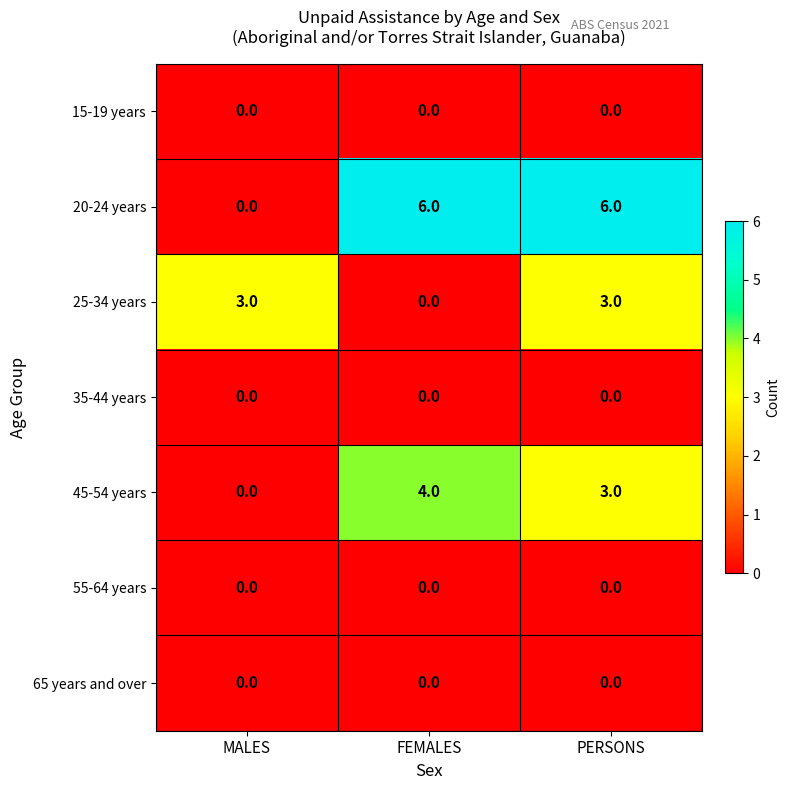

Where is 45-54 years nearest to the value 2?

PERSONS